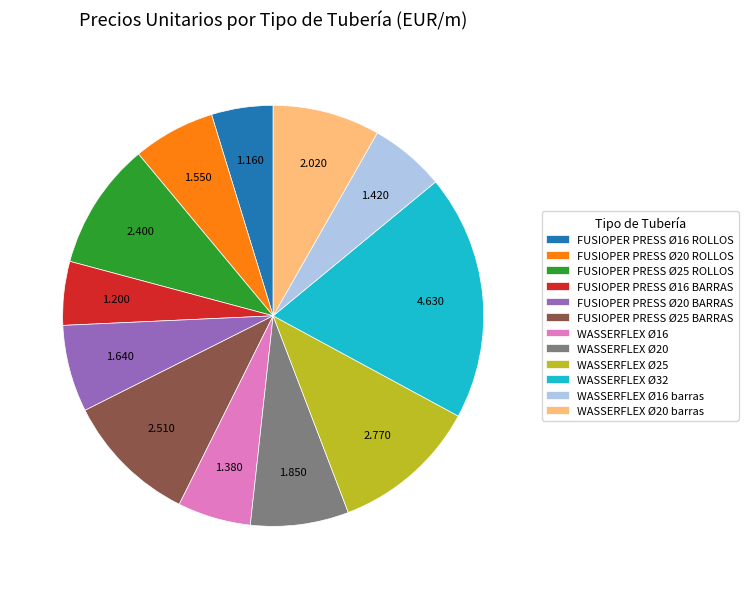

Count the number of slices in the pie.

12